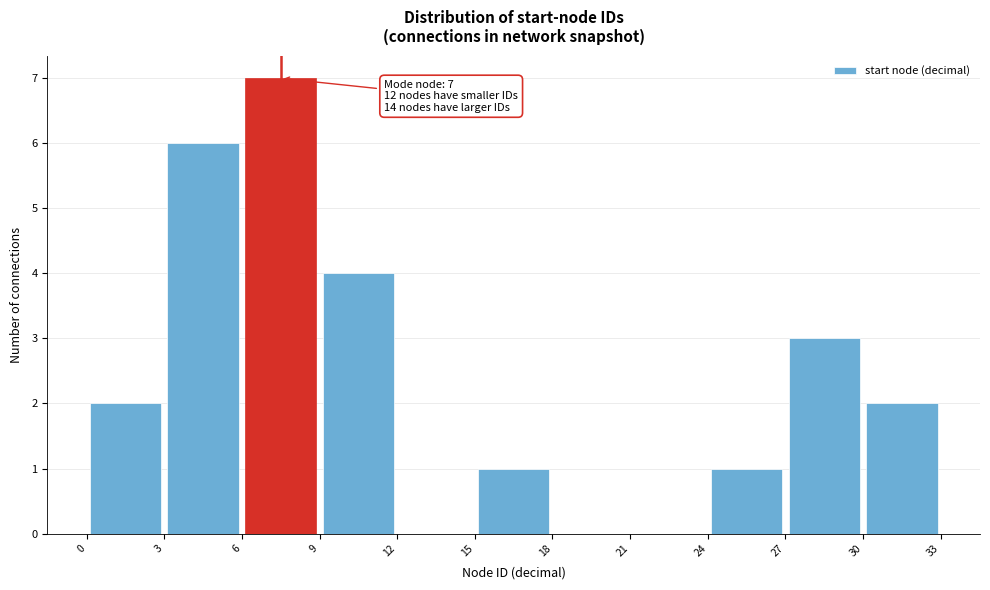

Over which range of the x-axis is the bar tallest?

6 to 9